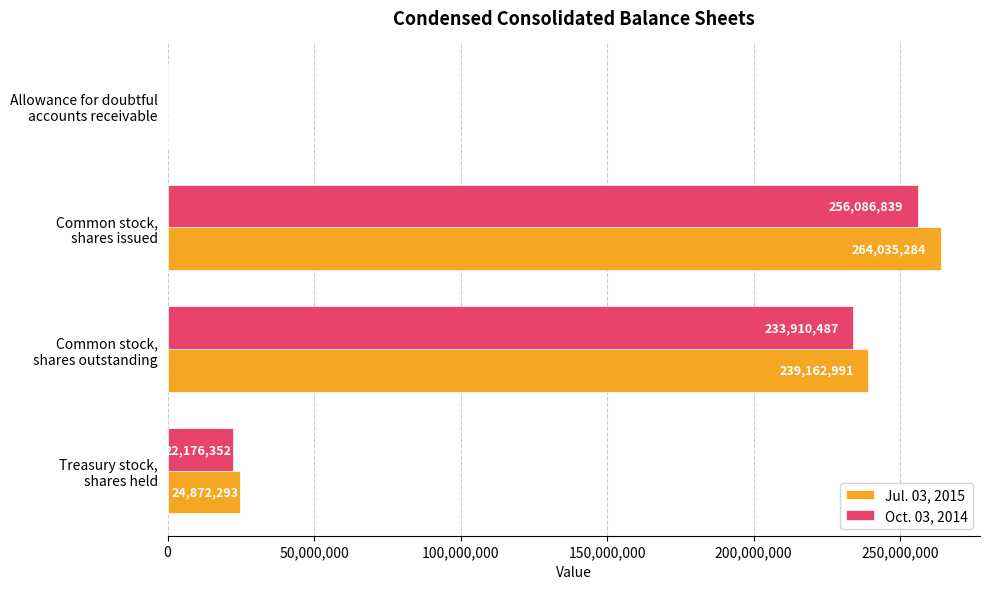

What is the sum of all Oct. 03, 2014 values?

512211059